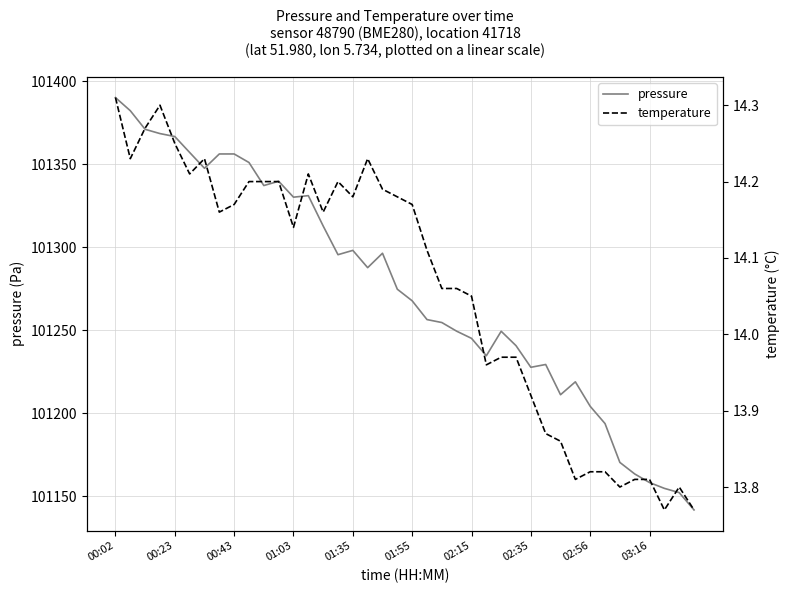

What is the sum of all temperature values?

562.4